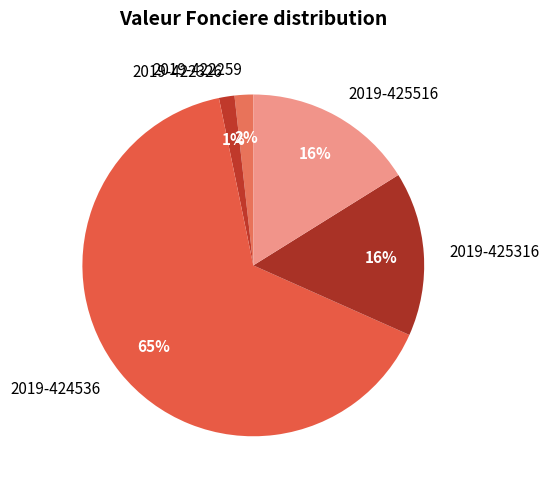

To the nearest percent, what portion does 2019-425316 represent?

16%